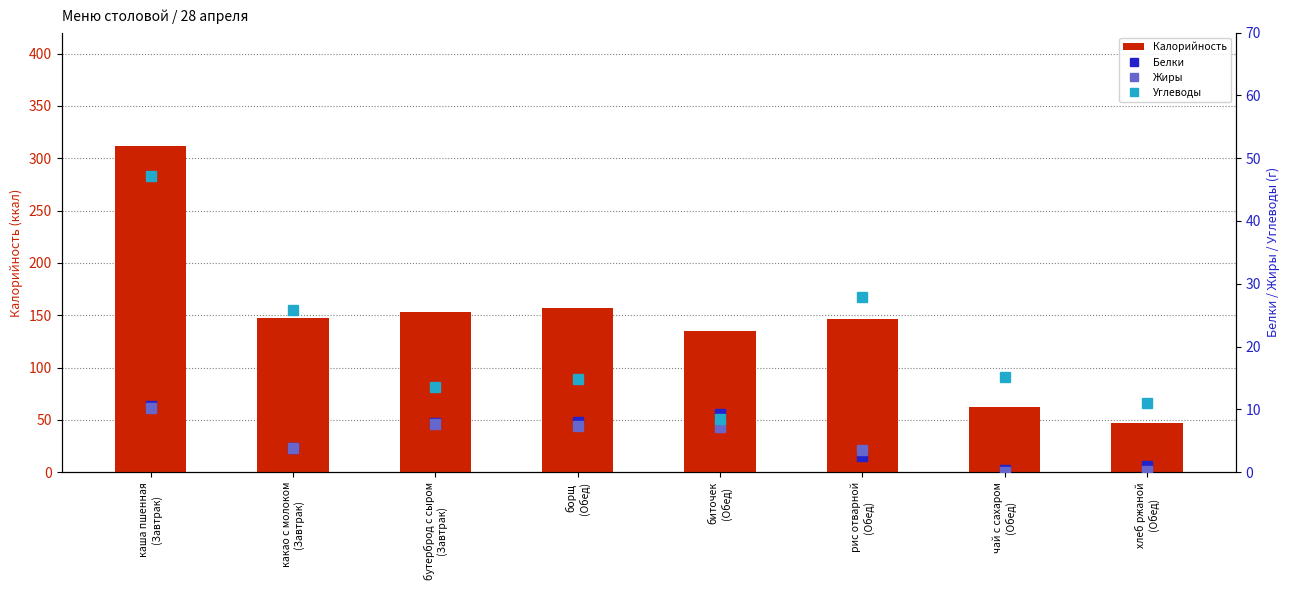

Reading left to right, transcribe all the data shown in this chart.

Калорийность: каша пшенная
(Завтрак)=311.6	какао с молоком
(Завтрак)=147.7	бутерброд с сыром
(Завтрак)=153.3	борщ
(Обед)=157.0	биточек
(Обед)=135.0	рис отварной
(Обед)=146.0	чай с сахаром
(Обед)=62.0	хлеб ржаной
(Обед)=47.1
Белки: каша пшенная
(Завтрак)=10.6	какао с молоком
(Завтрак)=3.8	бутерброд с сыром
(Завтрак)=7.8	борщ
(Обед)=8.0	биточек
(Обед)=9.3	рис отварной
(Обед)=2.6	чай с сахаром
(Обед)=0.3	хлеб ржаной
(Обед)=1.0
Жиры: каша пшенная
(Завтрак)=10.2	какао с молоком
(Завтрак)=3.9	бутерброд с сыром
(Завтрак)=7.7	борщ
(Обед)=7.4	биточек
(Обед)=7.2	рис отварной
(Обед)=3.5	чай с сахаром
(Обед)=0.1	хлеб ржаной
(Обед)=0.1
Углеводы: каша пшенная
(Завтрак)=47.2	какао с молоком
(Завтрак)=25.8	бутерброд с сыром
(Завтрак)=13.6	борщ
(Обед)=14.8	биточек
(Обед)=8.5	рис отварной
(Обед)=27.9	чай с сахаром
(Обед)=15.2	хлеб ржаной
(Обед)=11.0